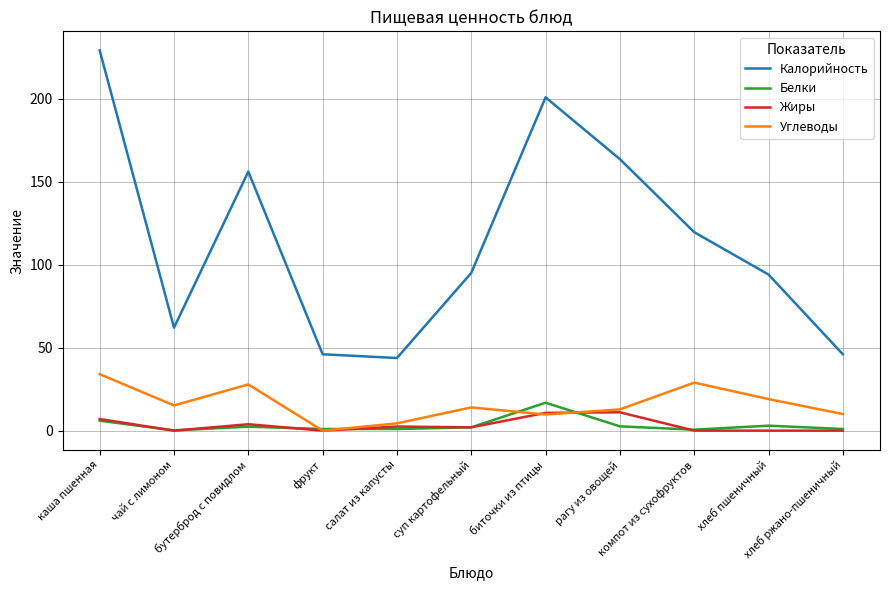

True or false: Углеводы and Калорийность intersect in this chart.

False